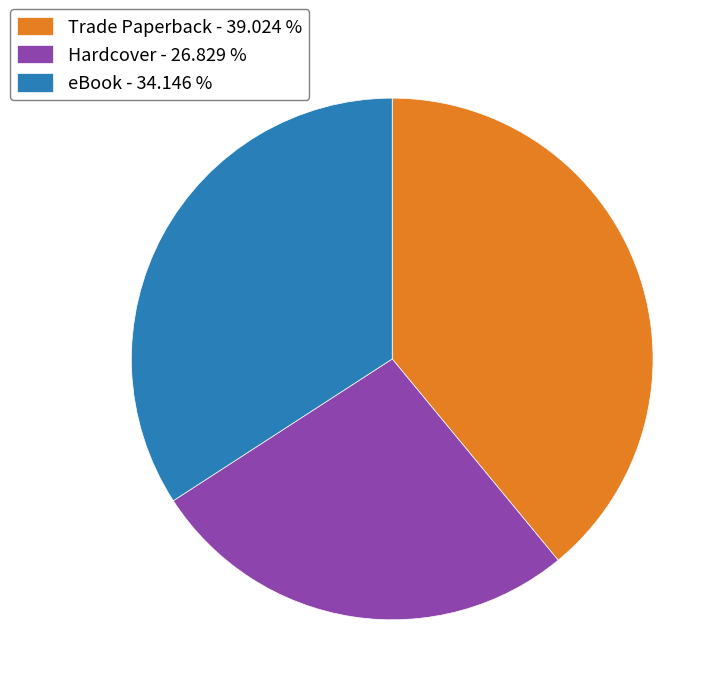

Combined, do Trade Paperback - 39.024 % and eBook - 34.146 % account for over 50%?

Yes